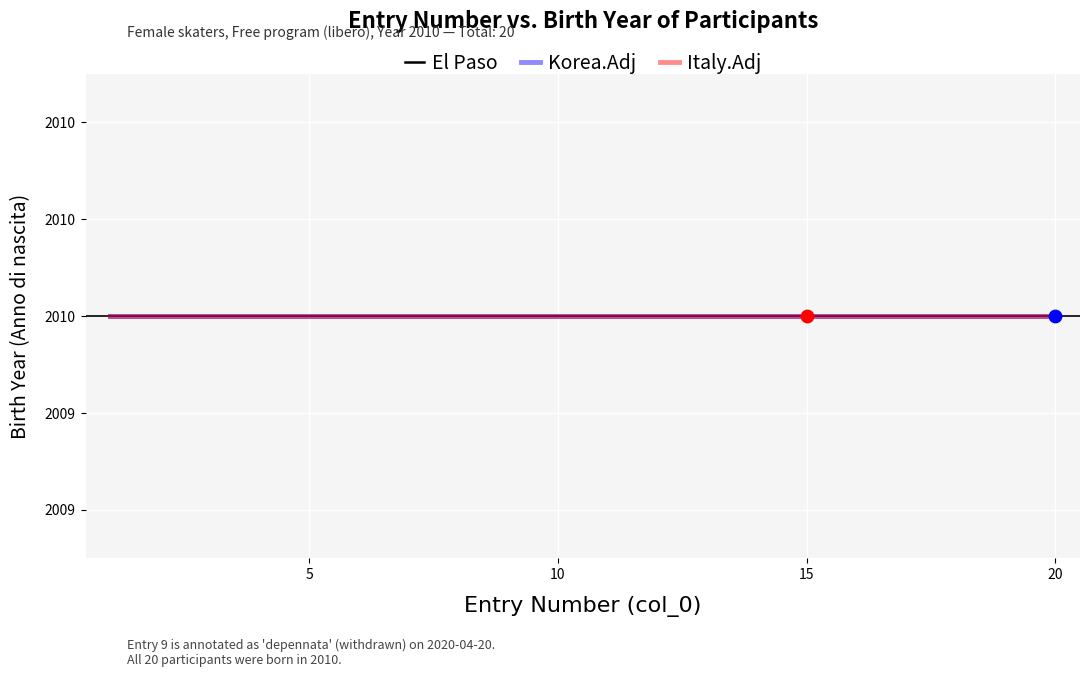

What are all the series names shown in the legend?

El Paso, Korea.Adj, Italy.Adj